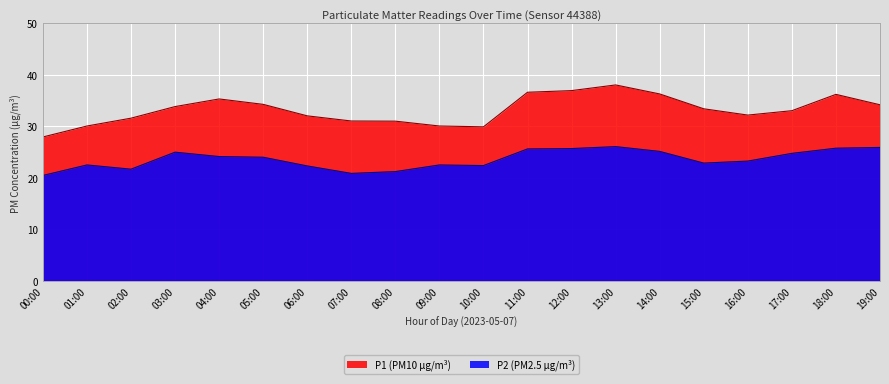

Rank the series at 12:00 from highest to lowest value.

P1, P2